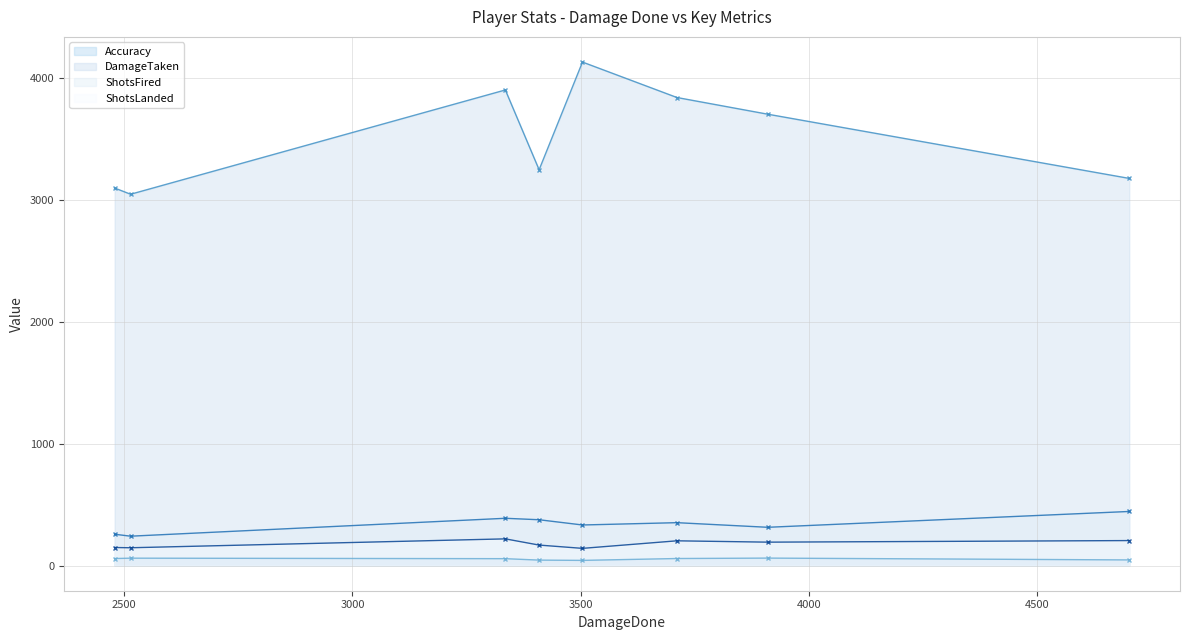

At how many categories does at least one series exceed 3320?

4